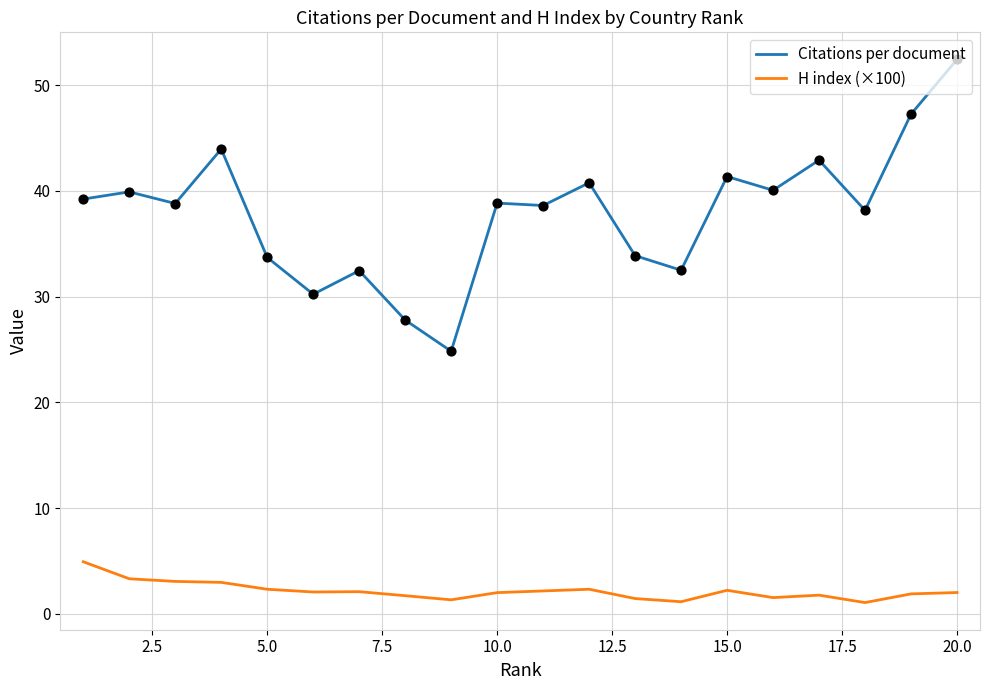

Which series has the widest spread of values?

Citations per document